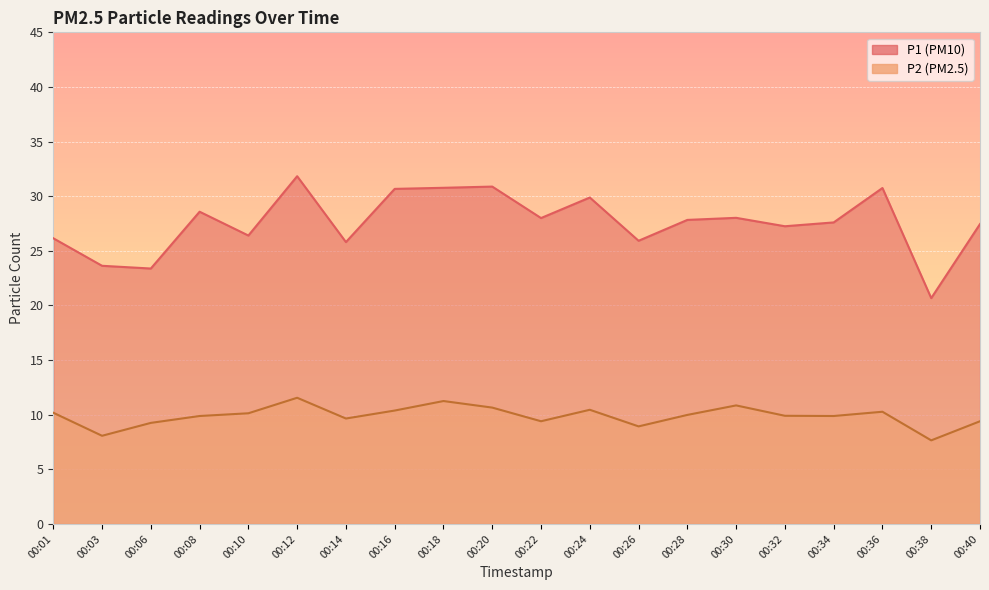

Reading right to left, extract all data points from this chart.

P1: 00:40=27.4	00:38=20.7	00:36=30.8	00:34=27.6	00:32=27.2	00:30=28.0	00:28=27.8	00:26=25.9	00:24=29.9	00:22=28.0	00:20=30.9	00:18=30.8	00:16=30.7	00:14=25.8	00:12=31.8	00:10=26.4	00:08=28.6	00:06=23.4	00:03=23.6	00:01=26.1
P2: 00:40=9.4	00:38=7.7	00:36=10.3	00:34=9.9	00:32=9.9	00:30=10.8	00:28=10.0	00:26=8.9	00:24=10.4	00:22=9.4	00:20=10.7	00:18=11.2	00:16=10.4	00:14=9.7	00:12=11.6	00:10=10.1	00:08=9.9	00:06=9.2	00:03=8.1	00:01=10.2